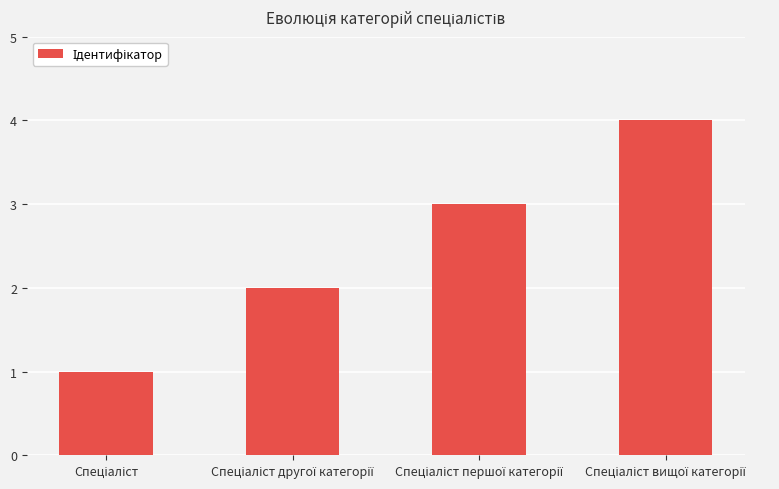

What is the sum of all values?

10